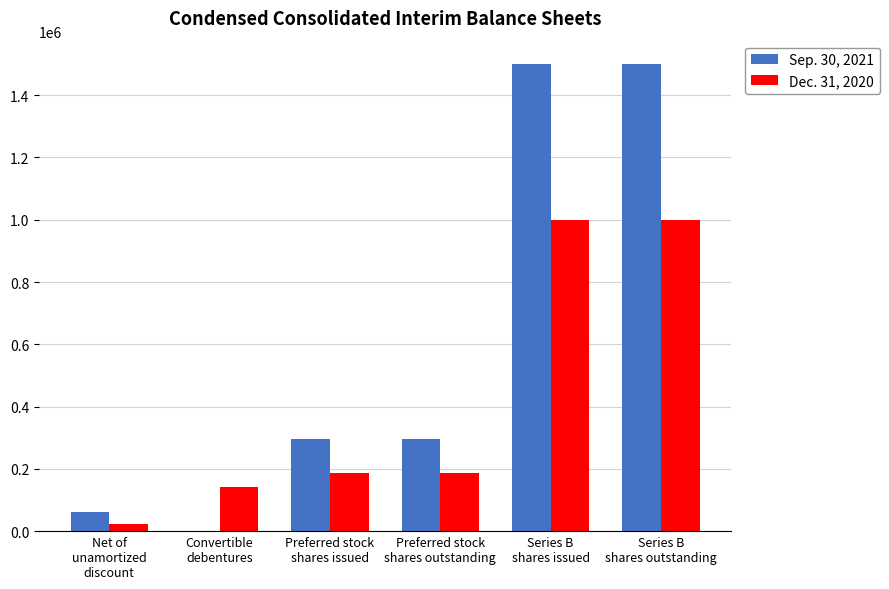

Which series has the largest total across all categories?

Sep. 30, 2021